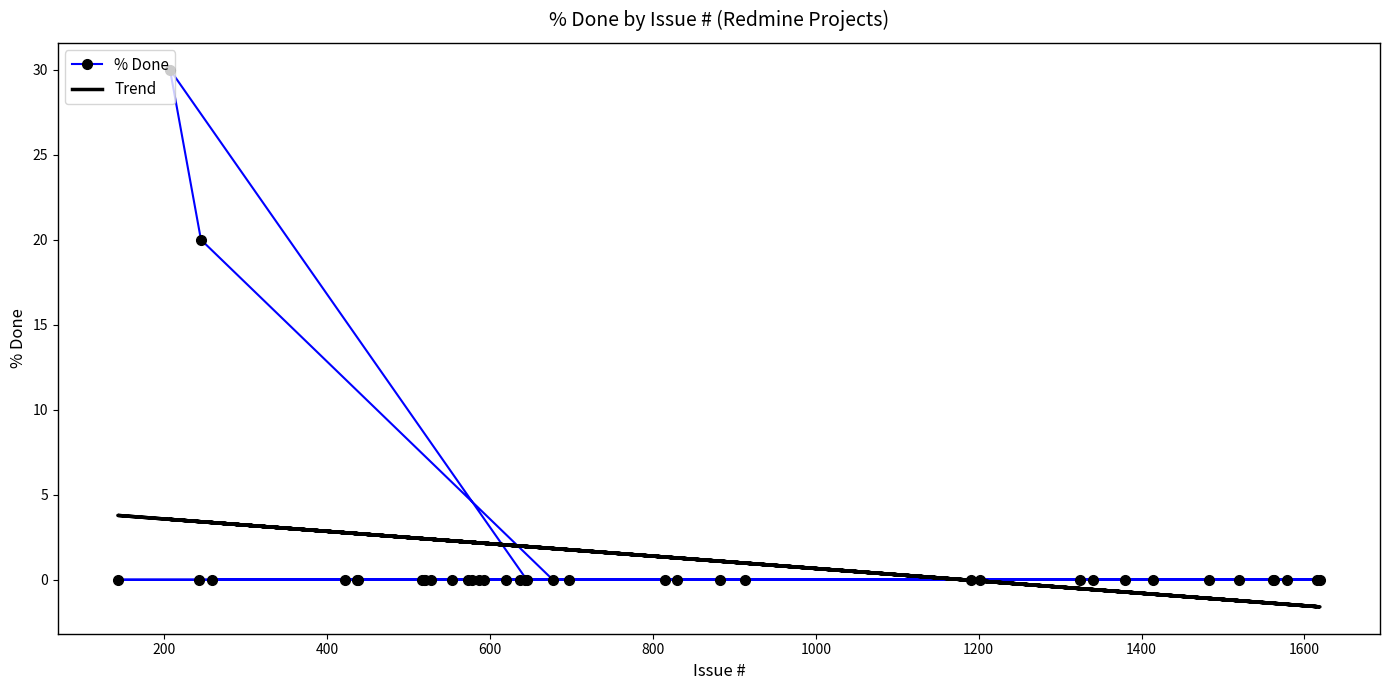

Is it true that % Done equals 15.9 at 23?

False